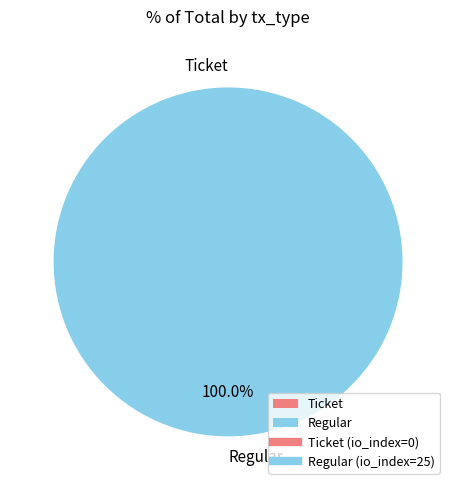

What is the majority slice?

Regular